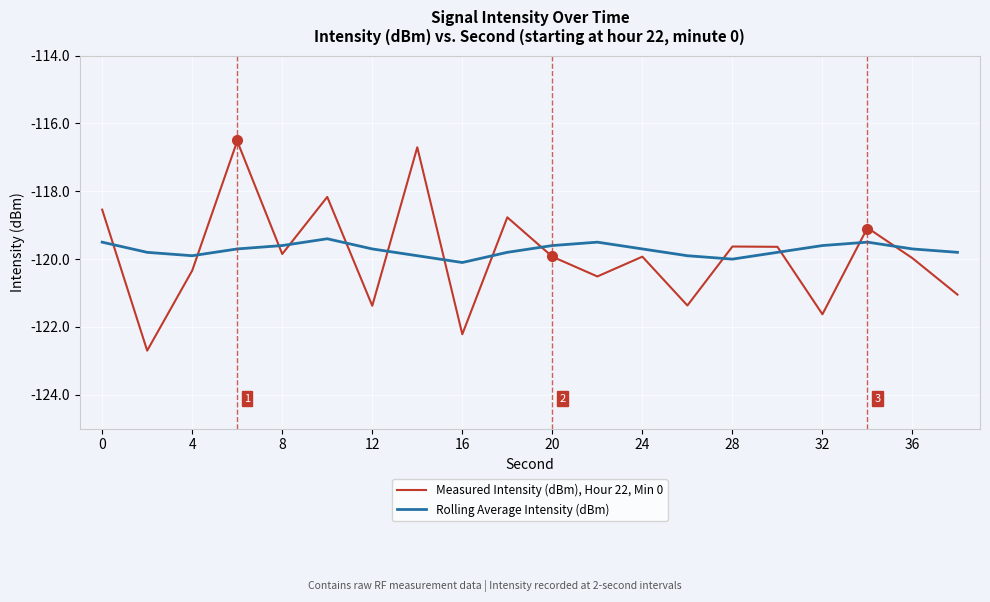

How many lines are shown in the chart?

2